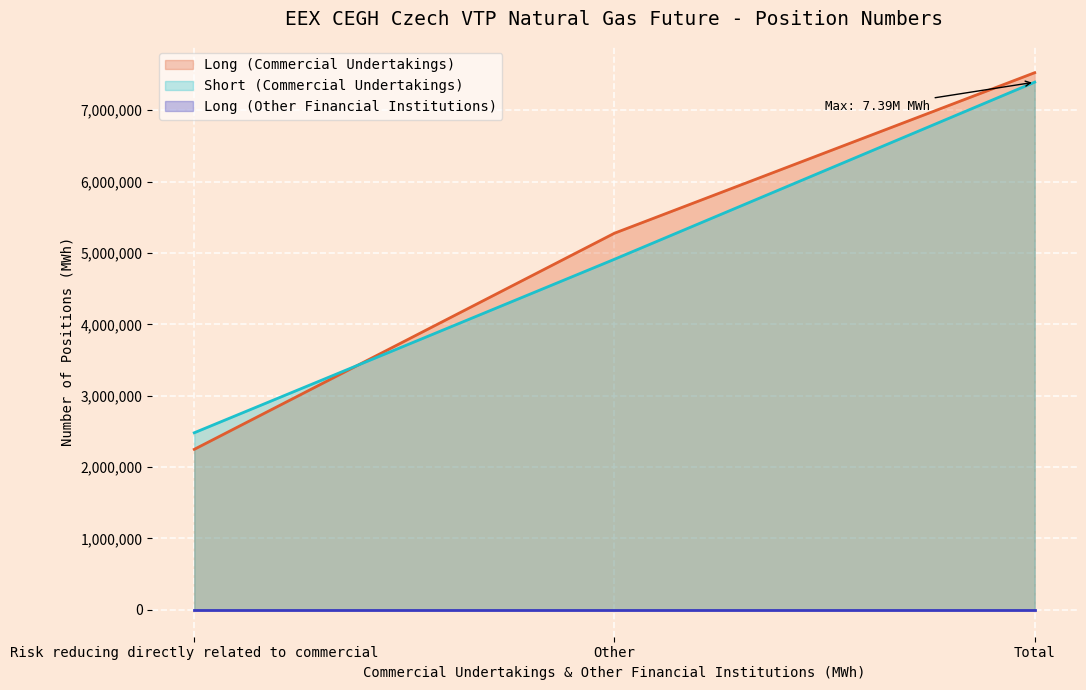

True or false: Long (Commercial Undertakings) (line) has a value of 2249093 at Risk reducing directly related to commercial.

True